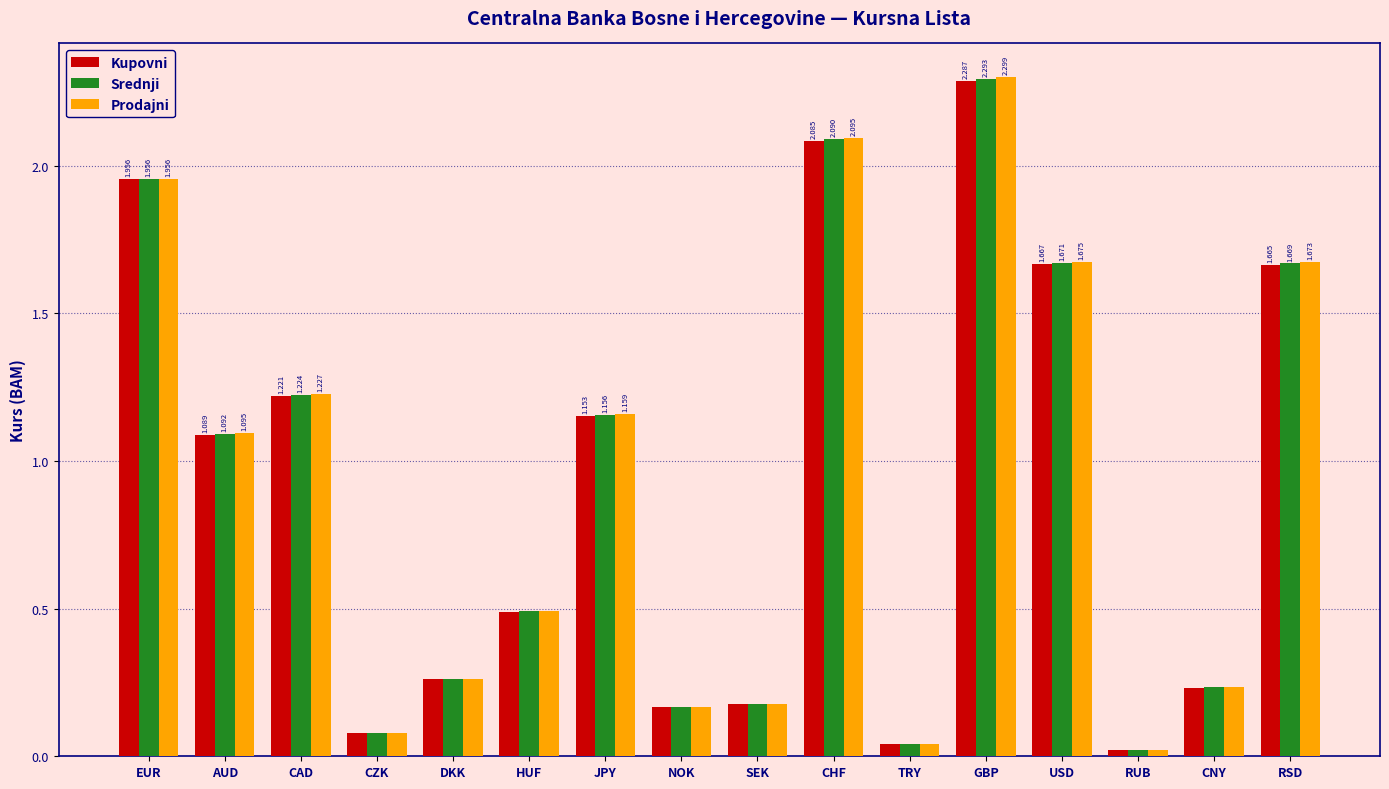

How many distinct data groups are displayed?

3